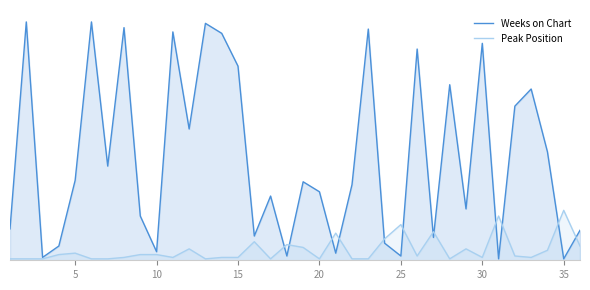

In Peak Position, how many points are higher than both neighbors (excluding endpoints)?

10